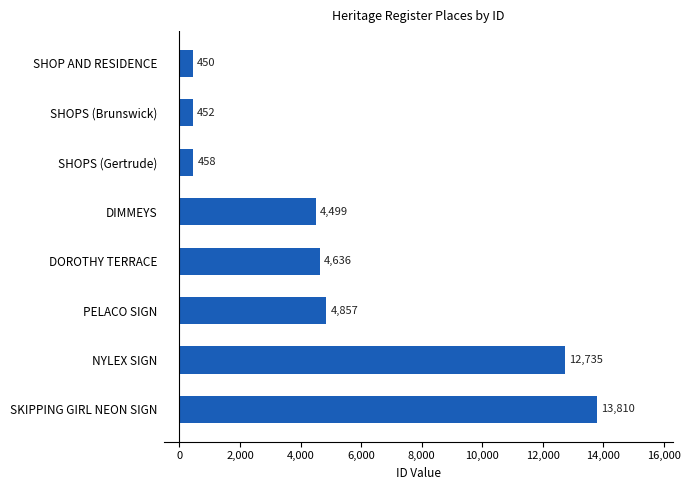

Which has a higher value, SHOPS (Gertrude) or PELACO SIGN?

PELACO SIGN